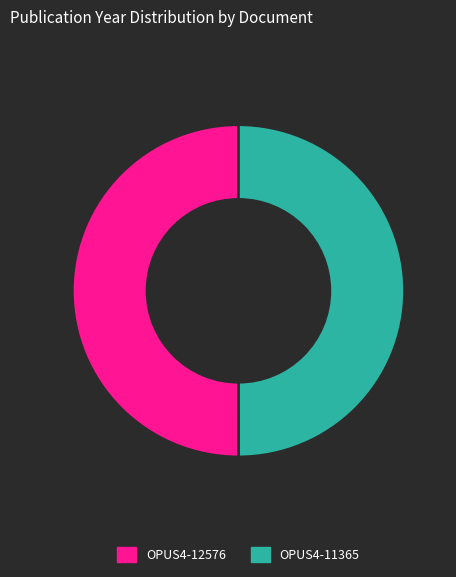

True or false: OPUS4-11365 accounts for 38% of the total.

False